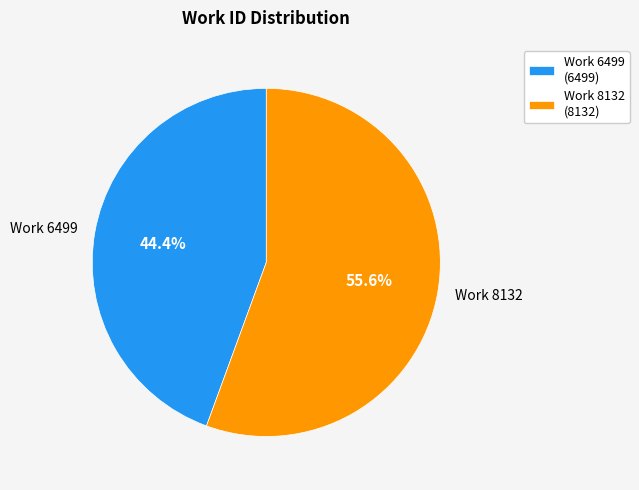

How many segments does this pie chart have?

2